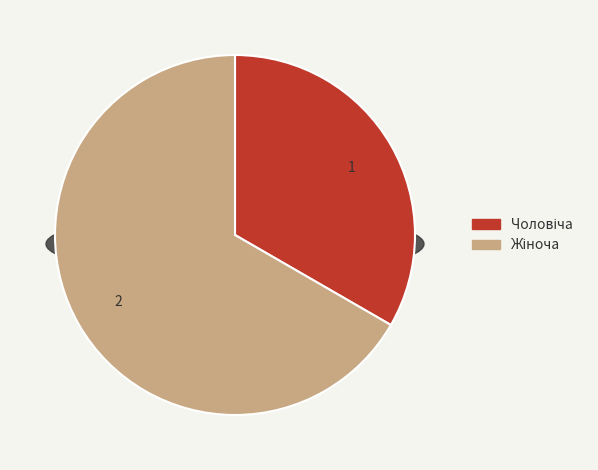

To the nearest percent, what is the average slice percentage?

50%